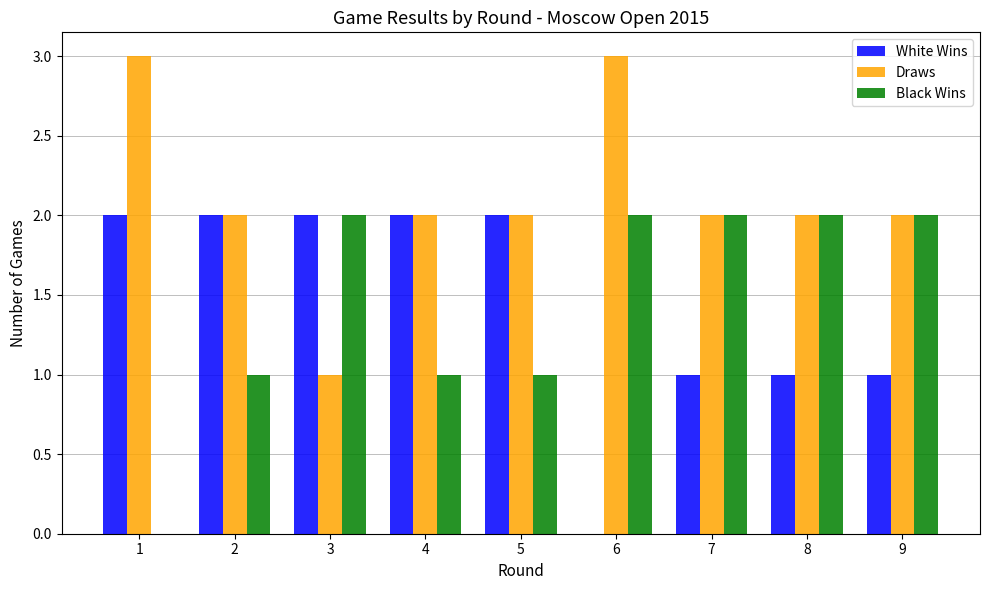

Which series changed the most between 4 and 6?

White Wins